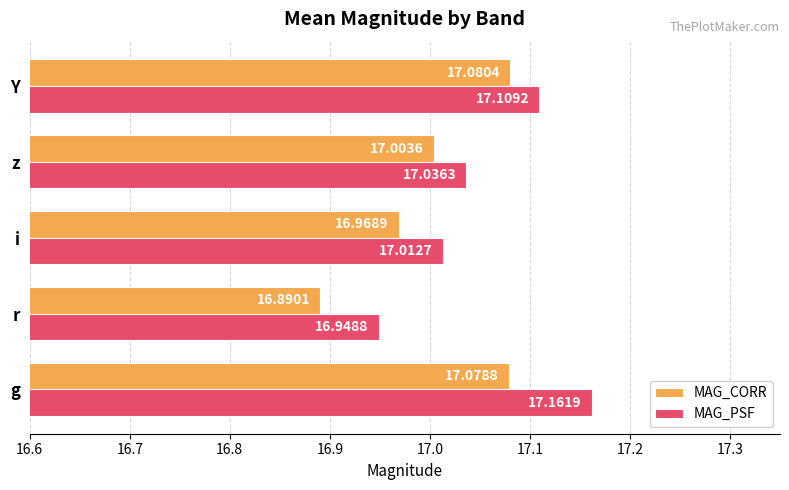

Which series has the largest total across all categories?

MAG_PSF